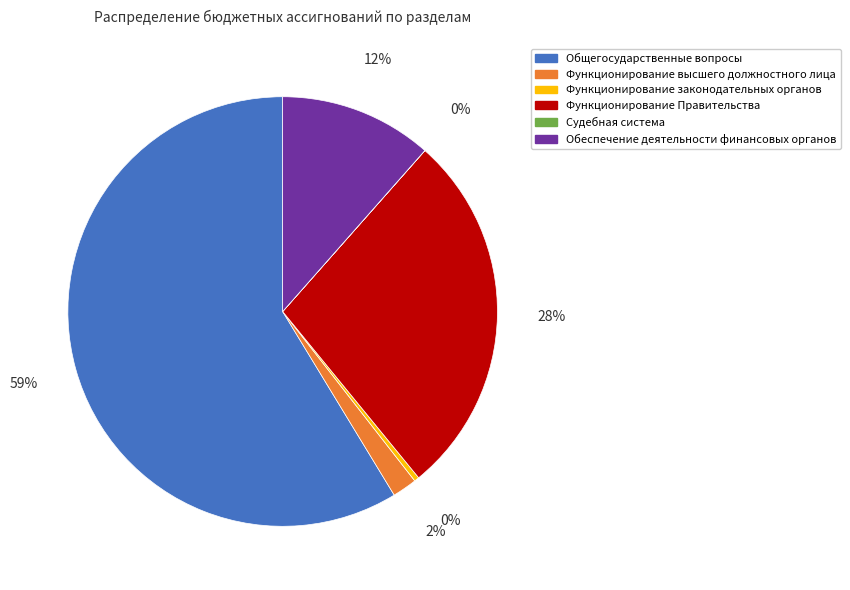

Which category has the biggest portion of the pie?

Общегосударственные вопросы